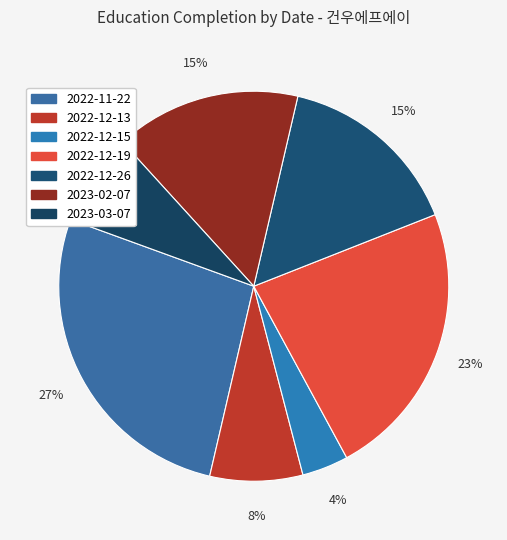

How many slices are in this pie chart?

7